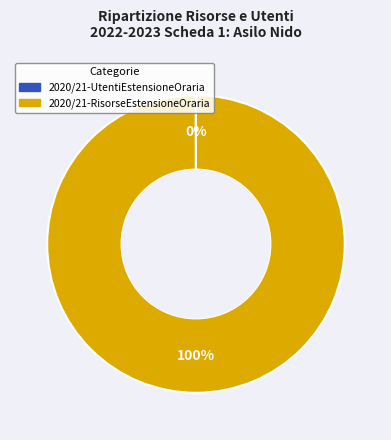

To the nearest percent, what is the average slice percentage?

50%